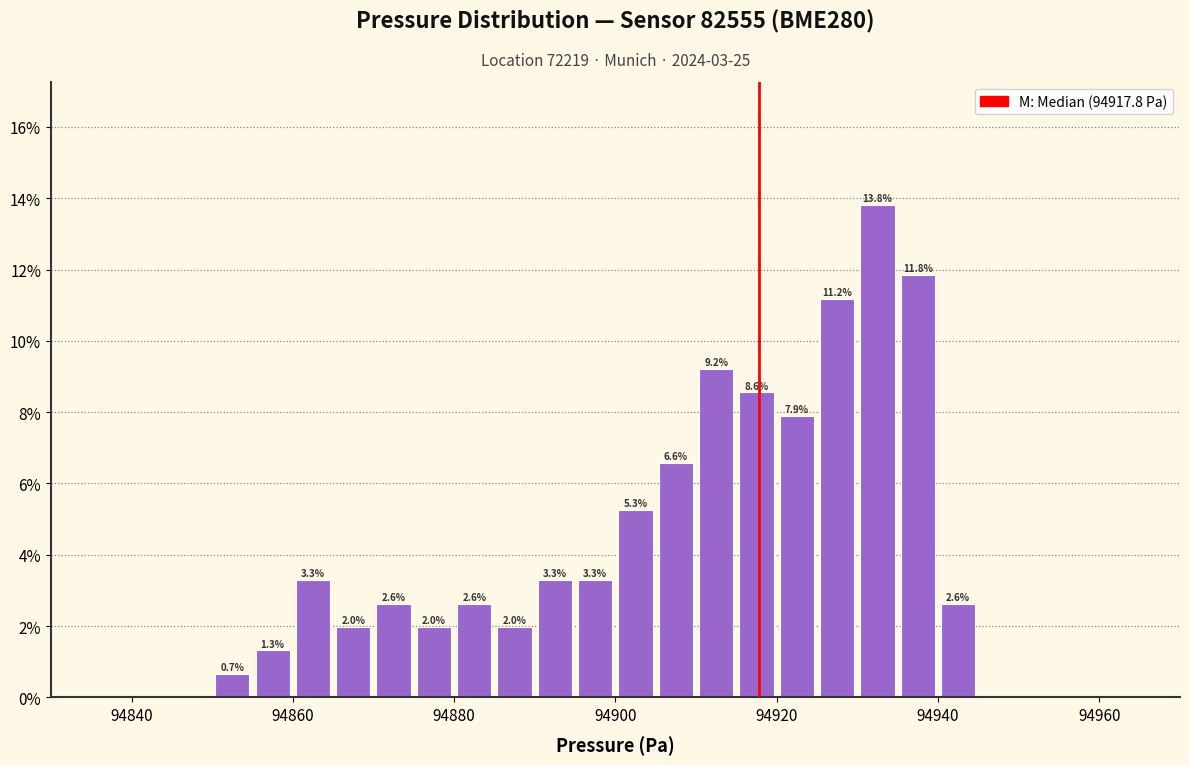

Read against the x-axis, roughly where is the centre of the tallest bar?

94932